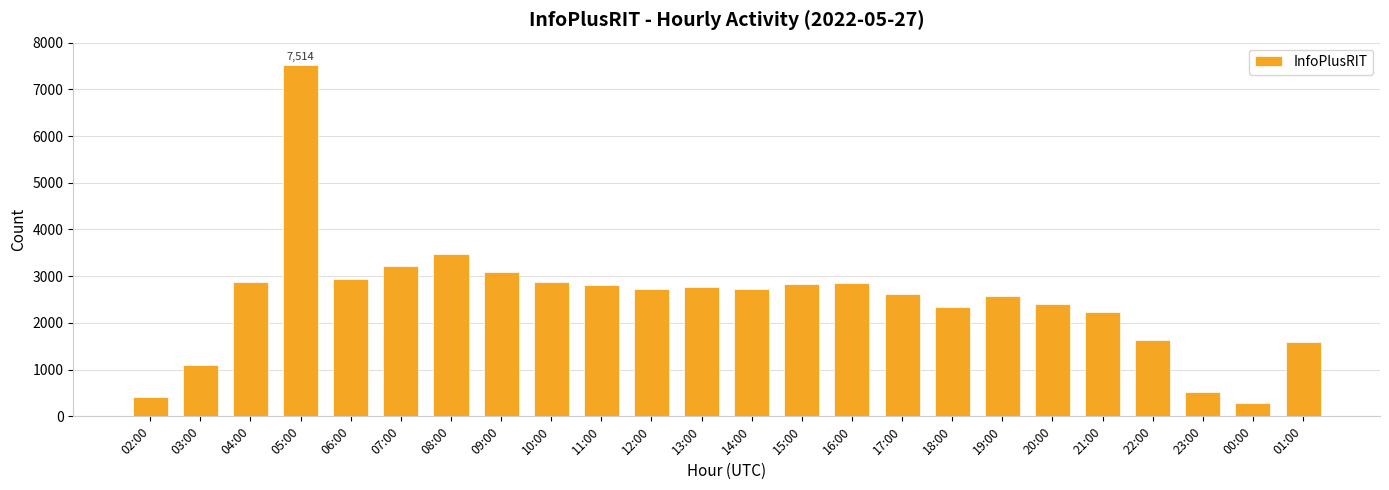

What is the label of the 4th bar from the left?

05:00